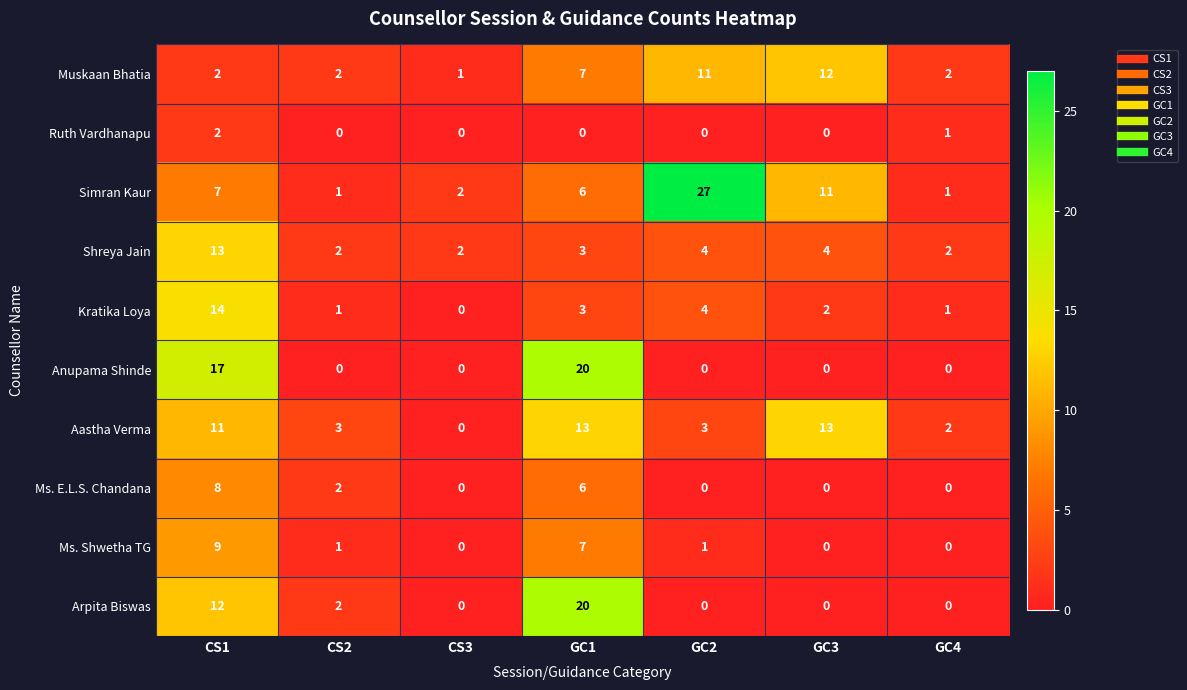

What is the difference between the maximum and minimum values in the Aastha Verma series?

13